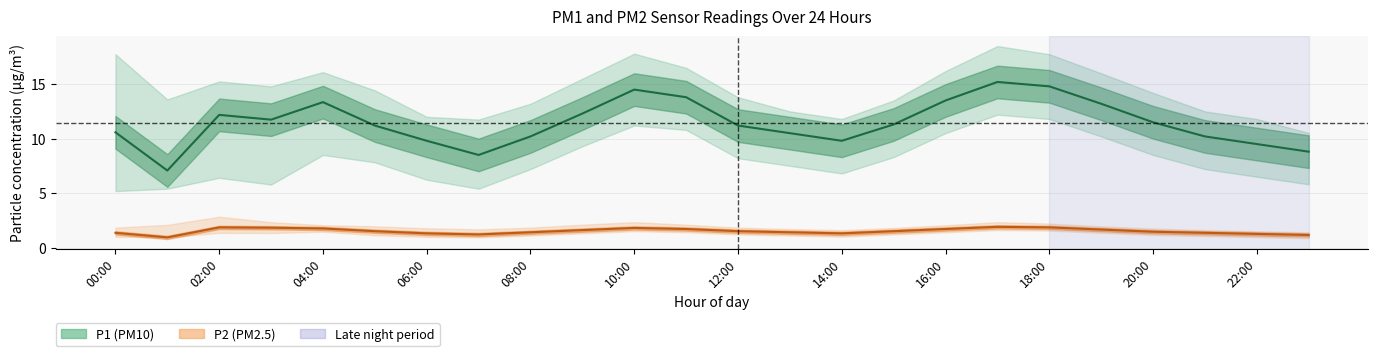

How many values in the P1 series are below 11?

10